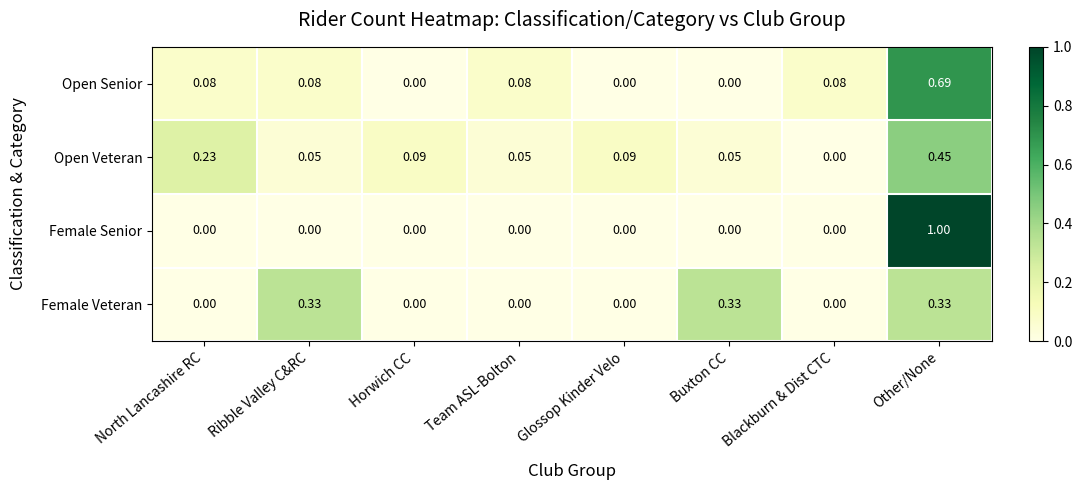

How many values in Female Veteran are above zero?

3